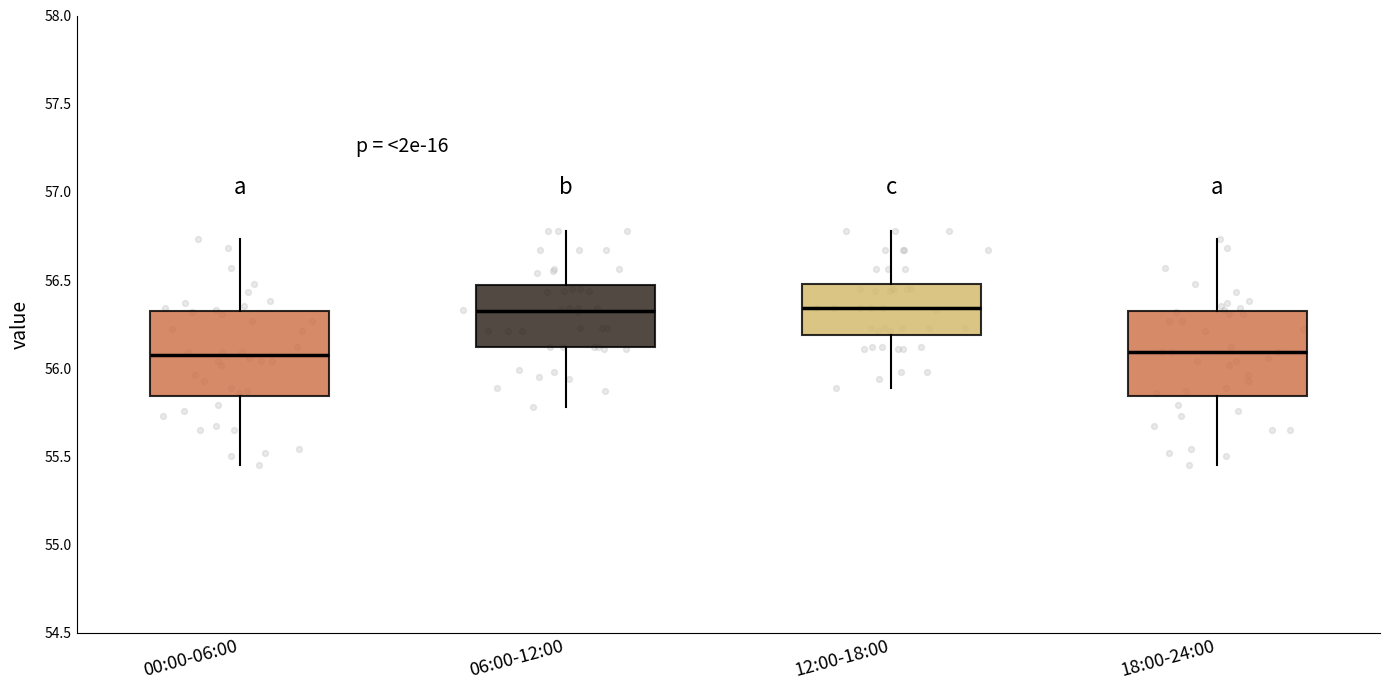

Reading left to right, read every box against the y-axis: the position of its median line, the range the box covers, and the ends of its whiskers. The values are not printed on the chart, so give them approximately, as read against the axis.

00:00-06:00: median 56.10, box 55.85 to 56.30, whiskers 55.45 to 56.75
06:00-12:00: median 56.35, box 56.10 to 56.45, whiskers 55.80 to 56.80
12:00-18:00: median 56.35, box 56.20 to 56.50, whiskers 55.90 to 56.80
18:00-24:00: median 56.10, box 55.85 to 56.30, whiskers 55.45 to 56.75